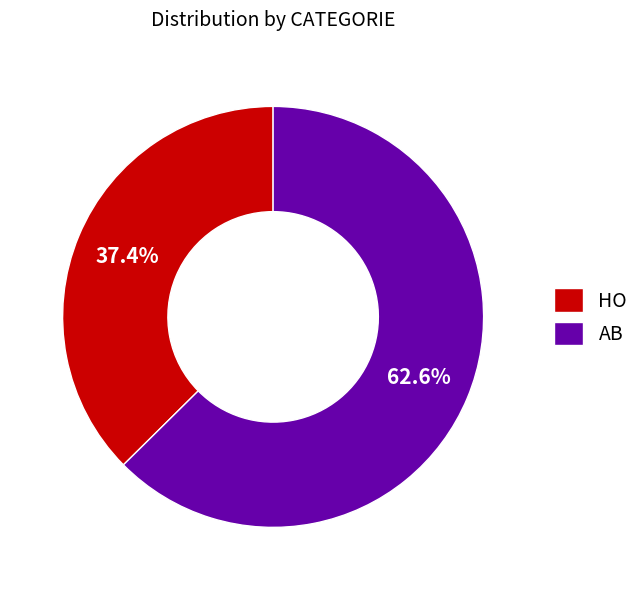

What percentage is NOT represented by AB?

37.4%